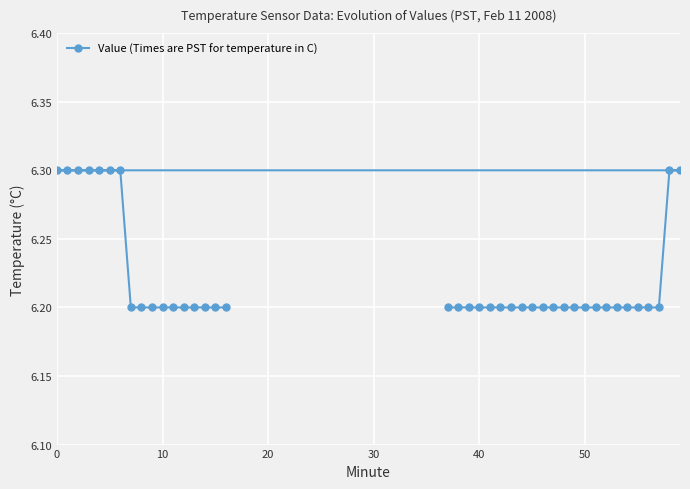

What is the sum of all values?

248.9